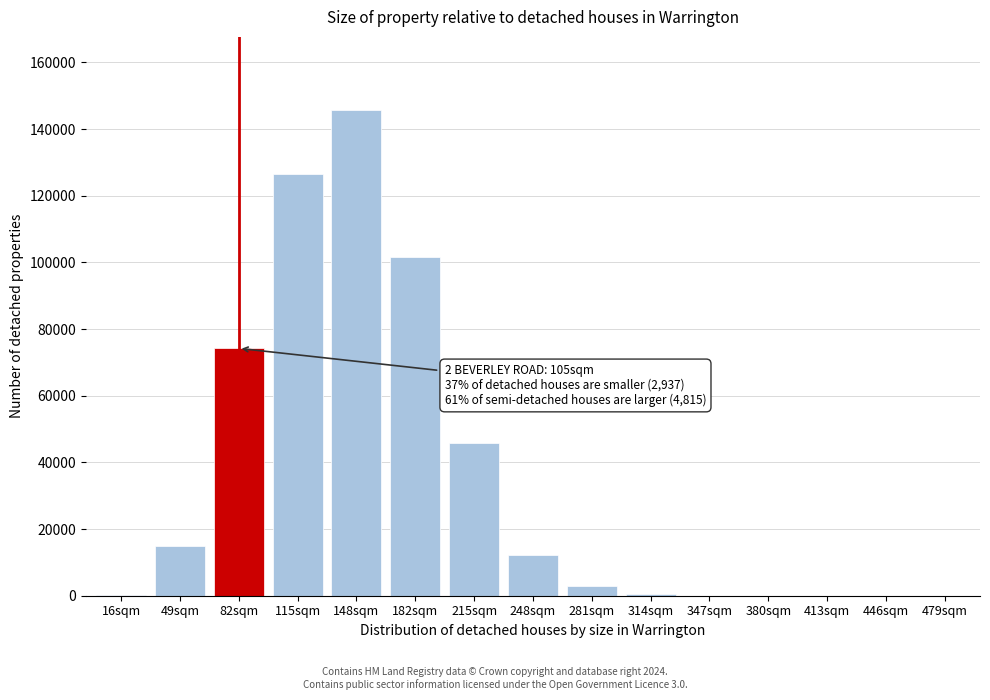

What is the ratio of the value at 148sqm to the value at 182sqm?

1.4